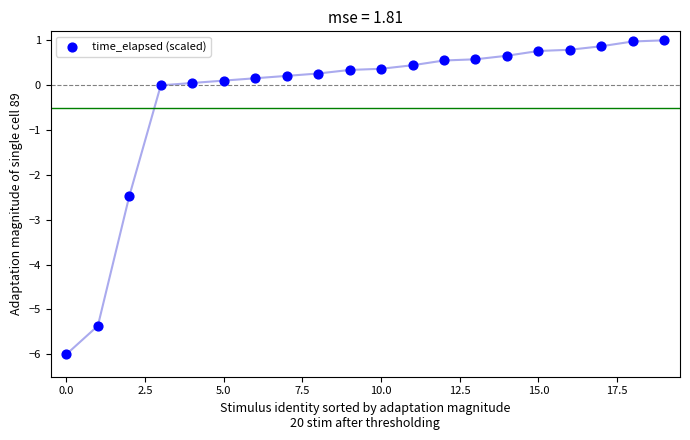

What Y value in the scatter plot is closest to -2?

-2.5